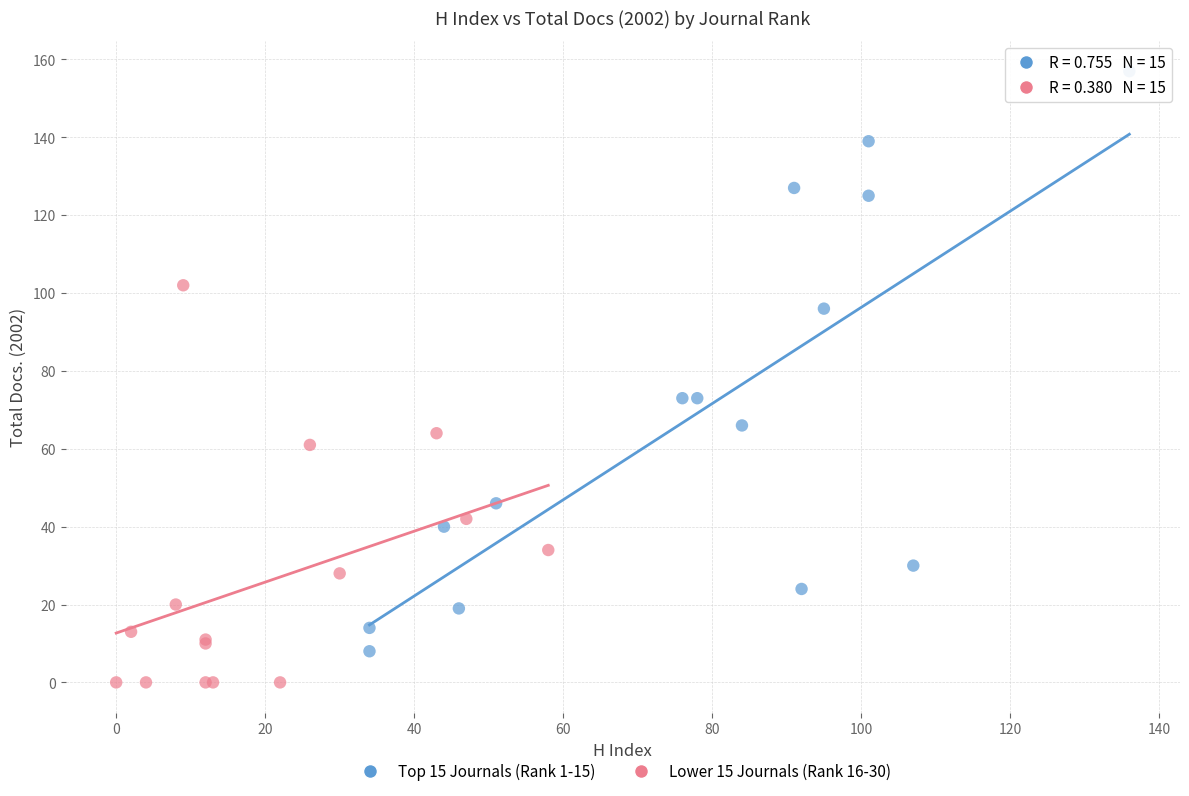

What are all the series names shown in the legend?

Top 15 Journals (Rank 1-15), Lower 15 Journals (Rank 16-30)